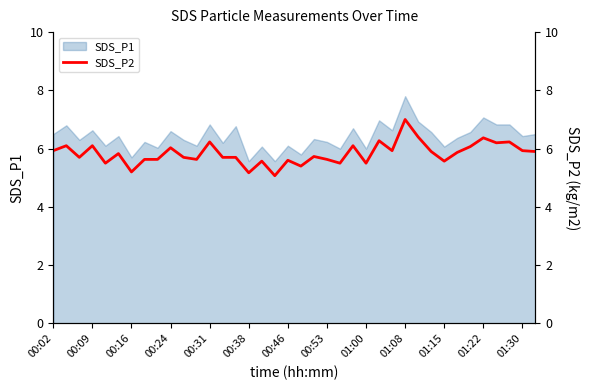

True or false: SDS_P1 has a value of 10.7 at 00:02.

False